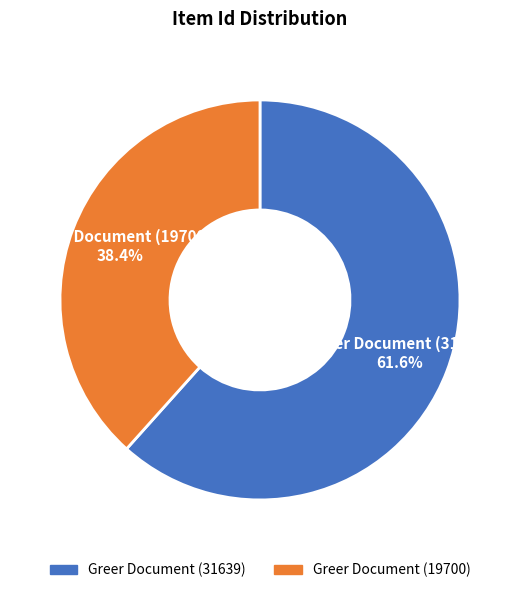

Is it true that Greer Document (19700) is 38% of the pie?

True